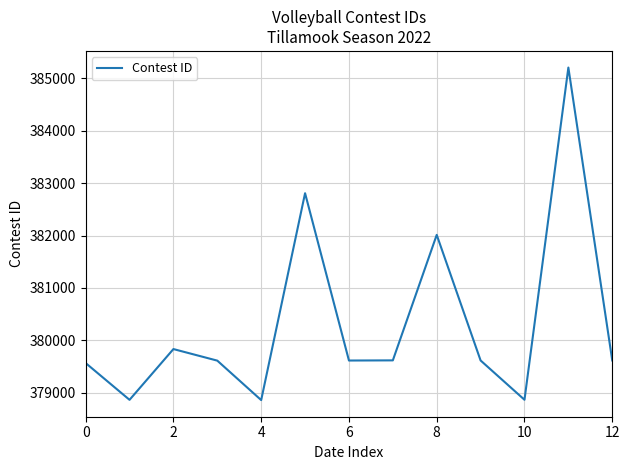

What is the maximum value shown in the chart?

385209